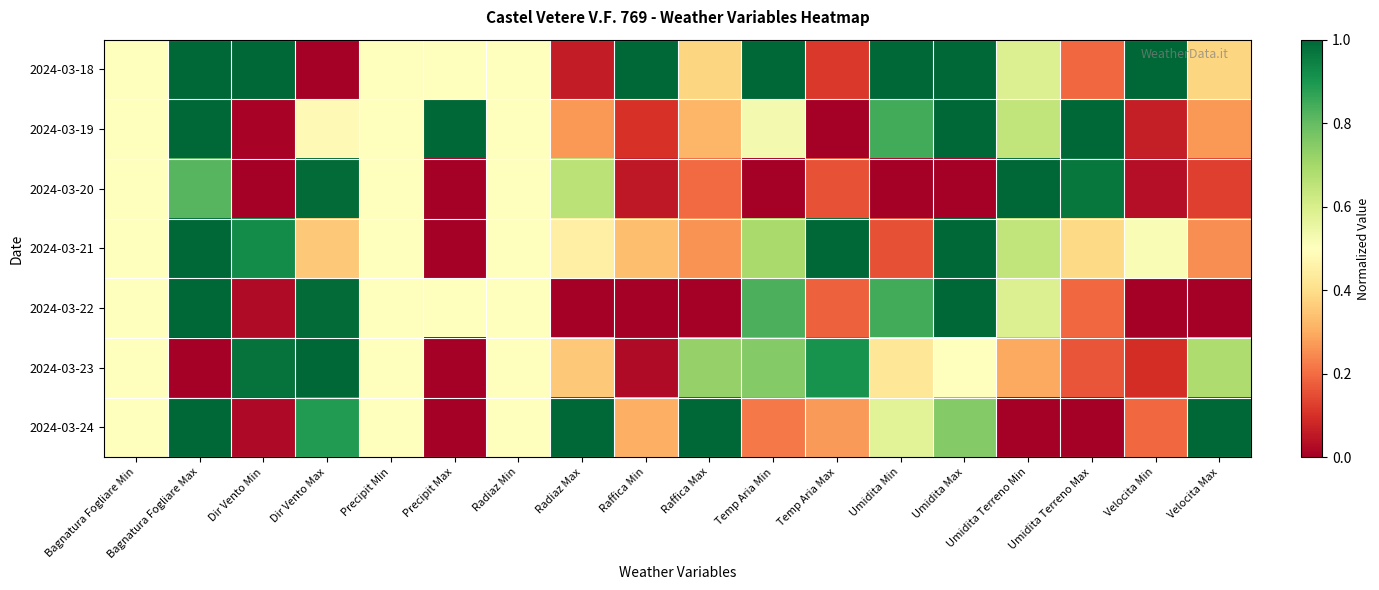

Which label corresponds to the largest value in the chart?

Bagnatura Fogliare Max